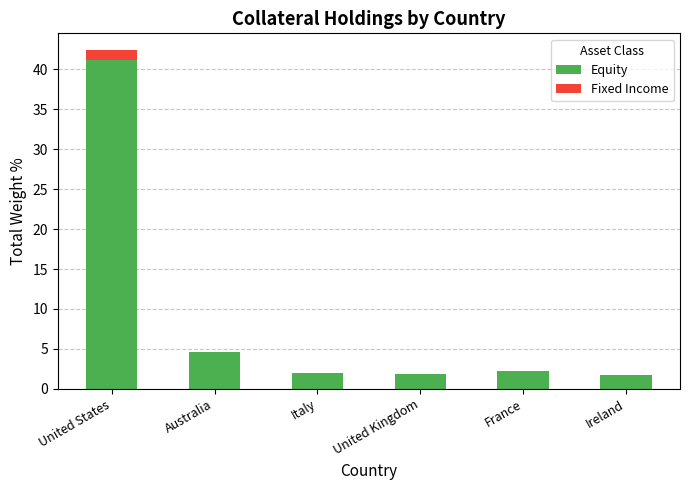

The value of Equity at Ireland is 1.7. True or false?

True